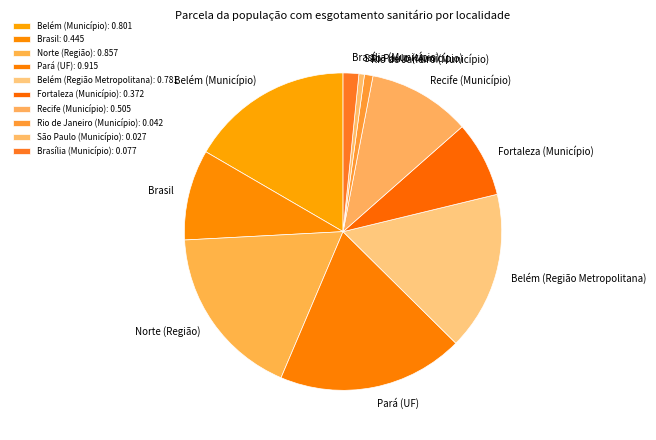

To the nearest percent, what is the combined percentage of Belém (Região Metropolitana) and Brasília (Município)?

18%